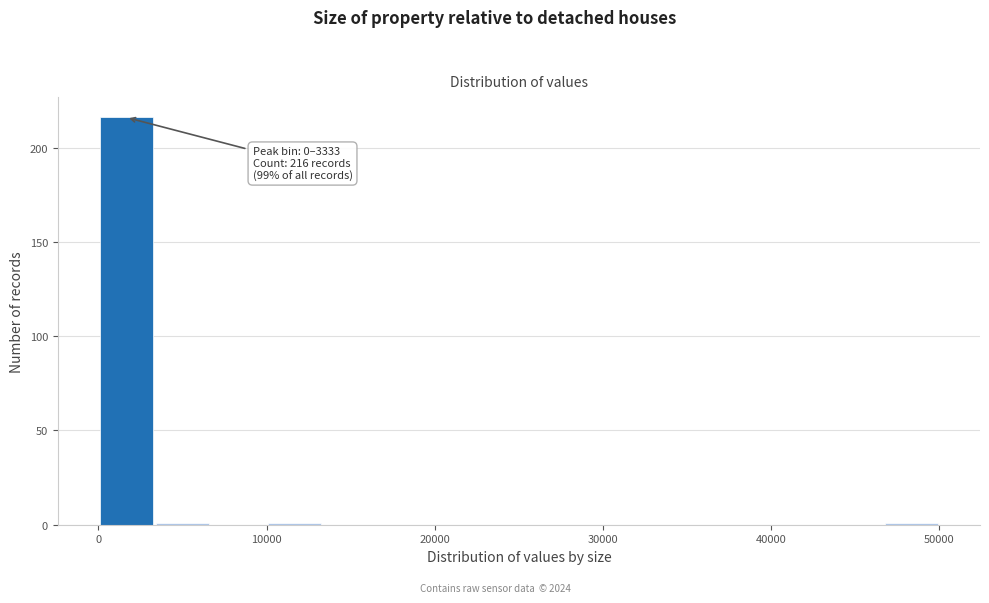

Read against the x-axis, roughly where is the centre of the tallest bar?

2000